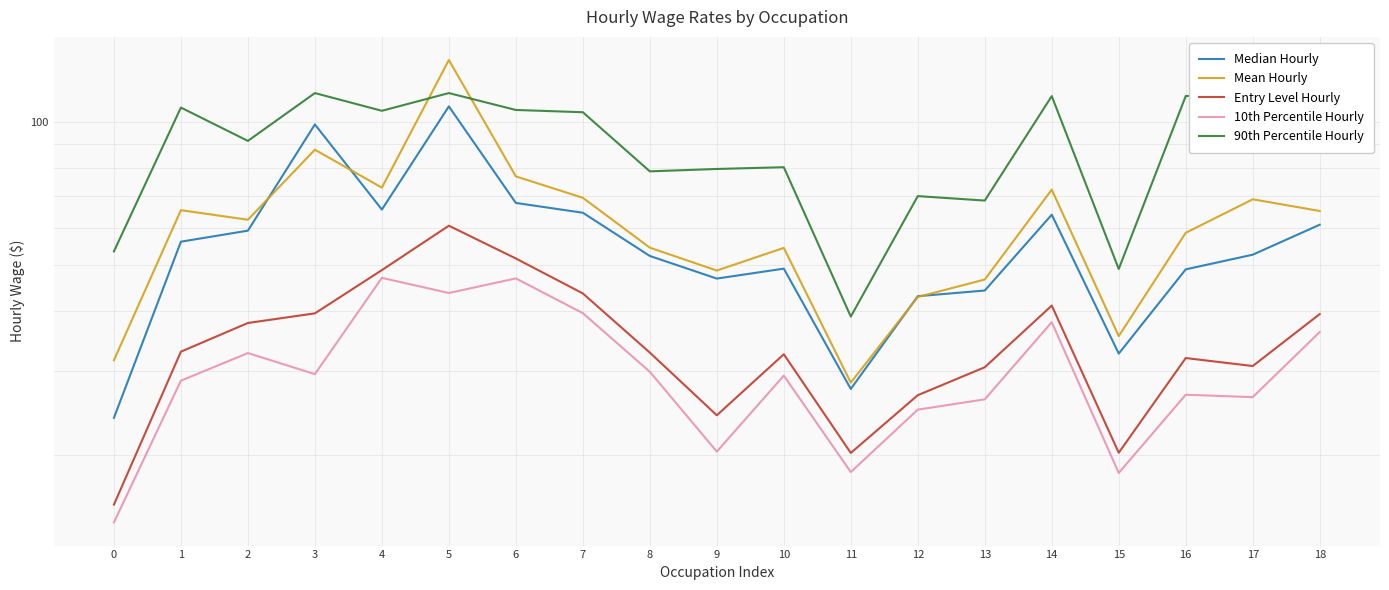

Which series has the largest total across all categories?

90th Percentile Hourly